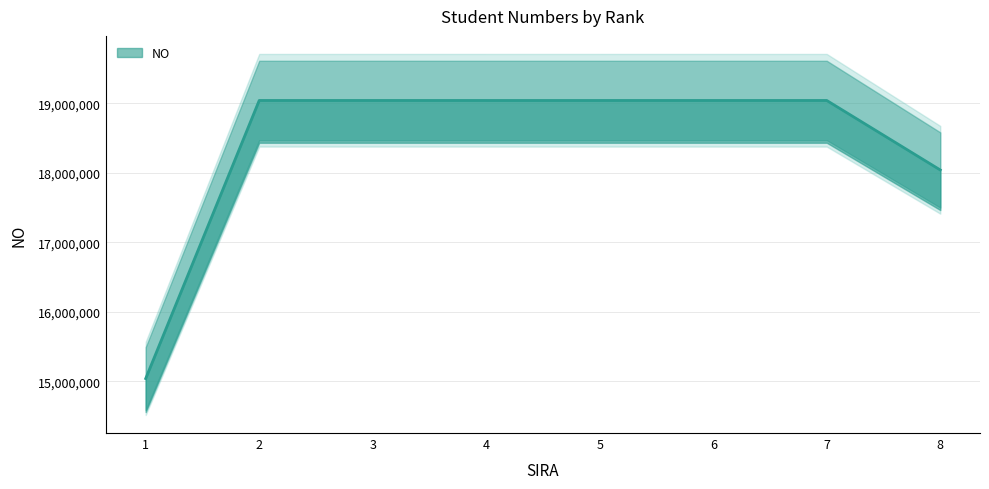

Count the number of values greater than 19040078.

3